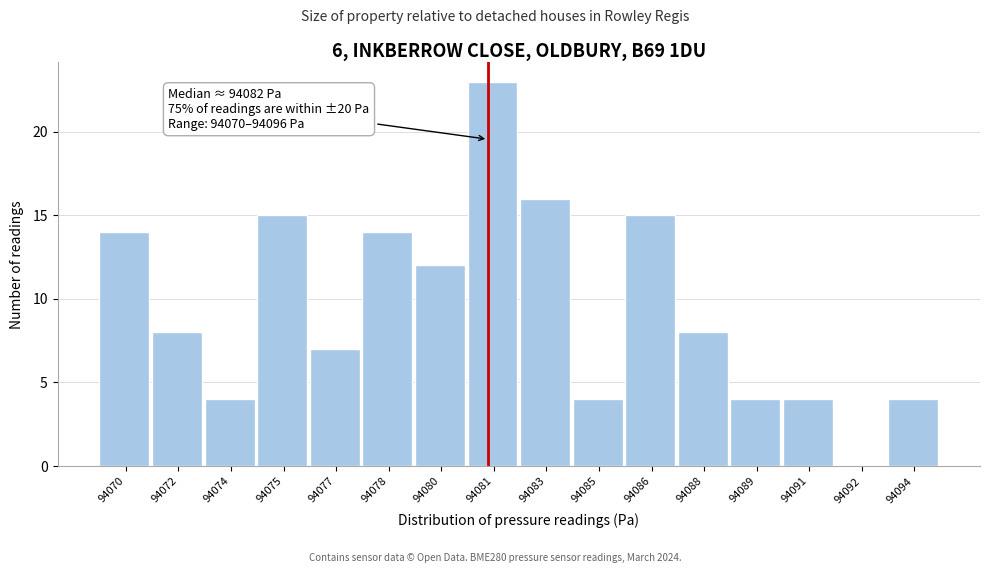

Reading left to right, list all the values displayed in this chart.

94070=14	94072=8	94074=4	94075=15	94077=7	94078=14	94080=12	94081=23	94083=16	94085=4	94086=15	94088=8	94089=4	94091=4	94092=0	94094=4